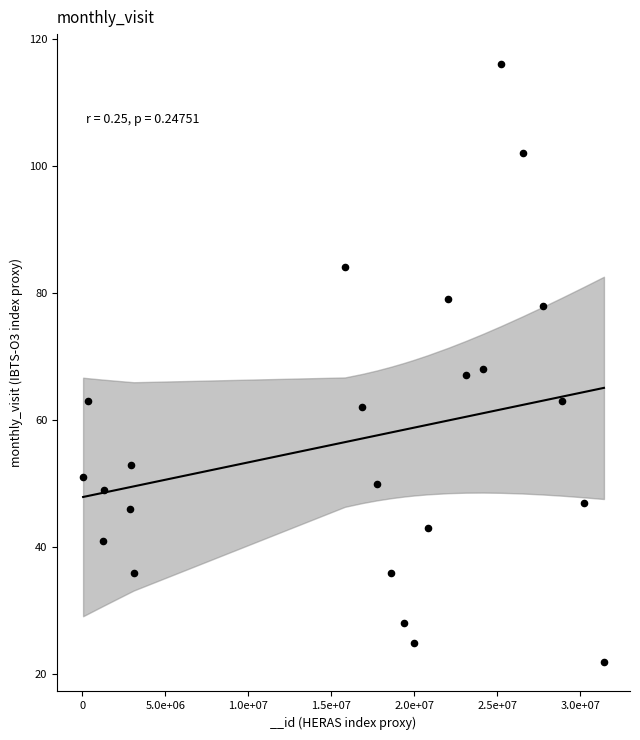

What is the range of X values (max minus min)?

31390741